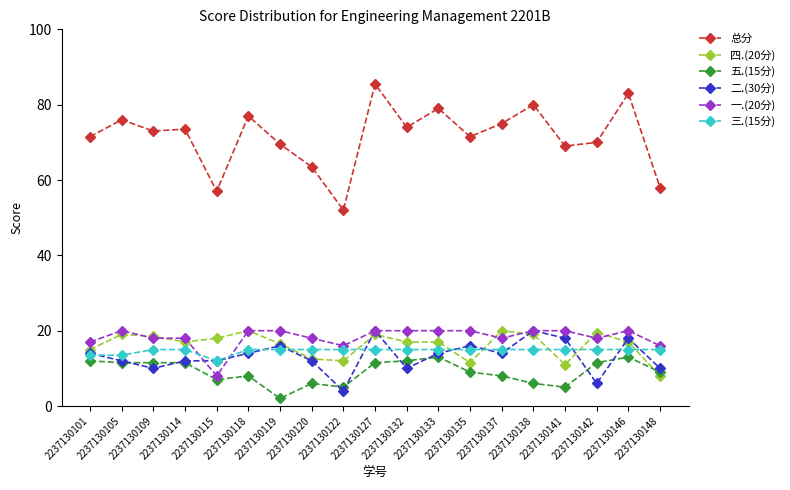

What is the maximum value for 二.(30分)?

20.0